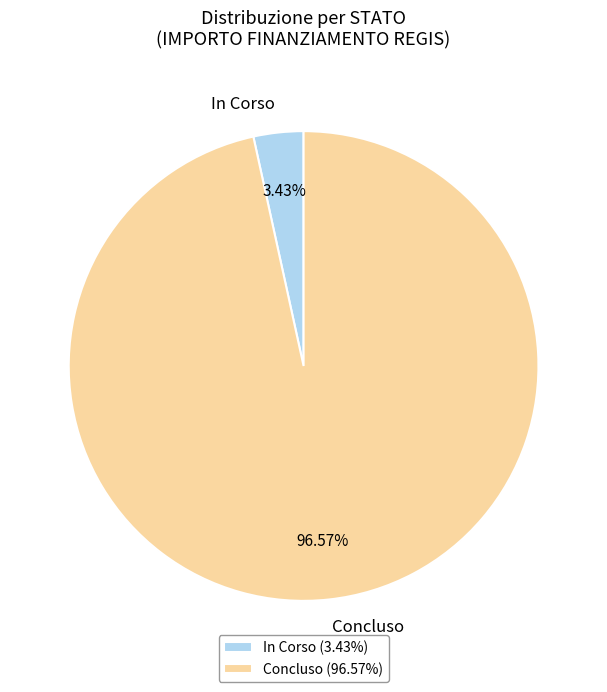

To the nearest percent, what percentage of the pie is Concluso?

97%